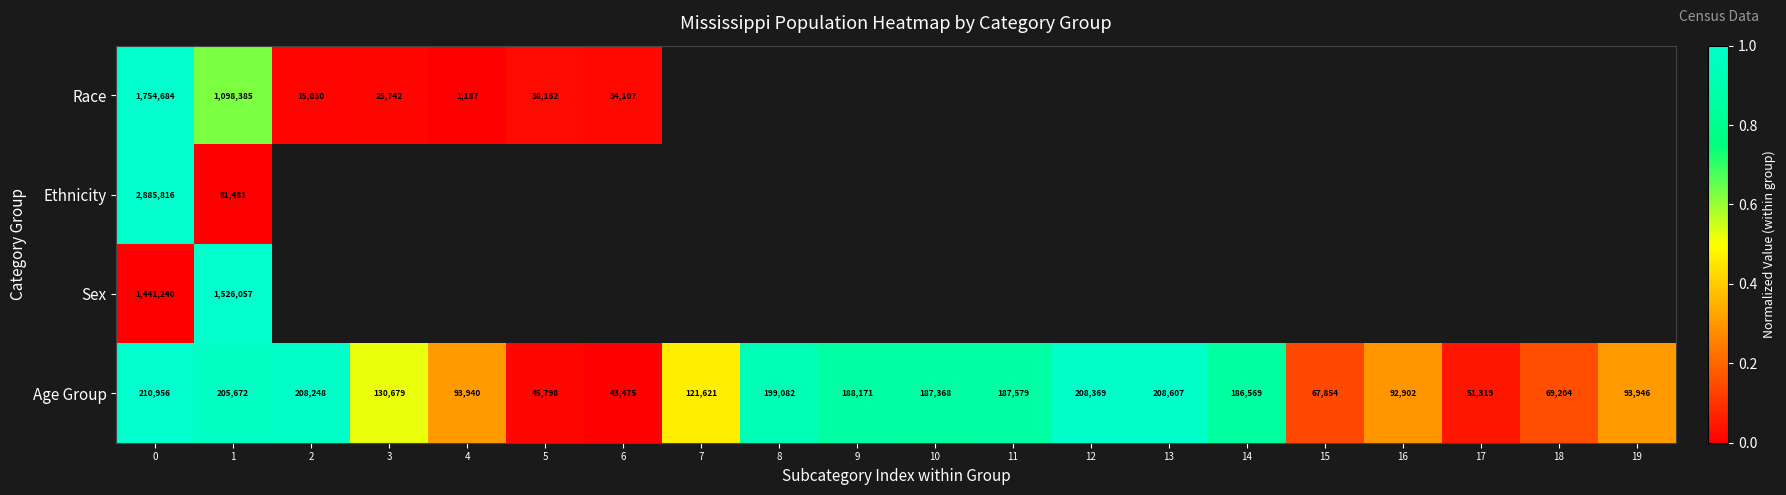

Rank the series at 1 from highest to lowest value.

Sex, Race, Age Group, Ethnicity